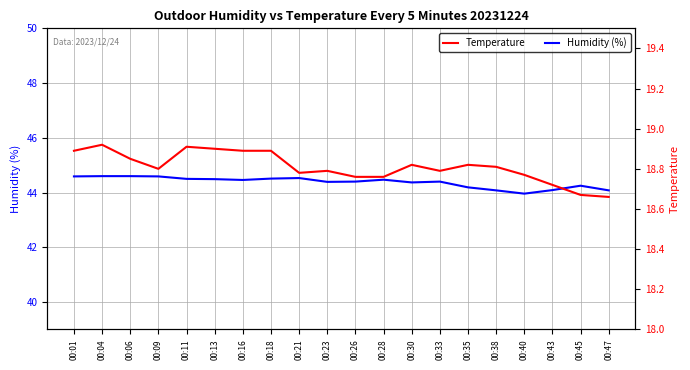

True or false: Temperature and Humidity (%) intersect in this chart.

False